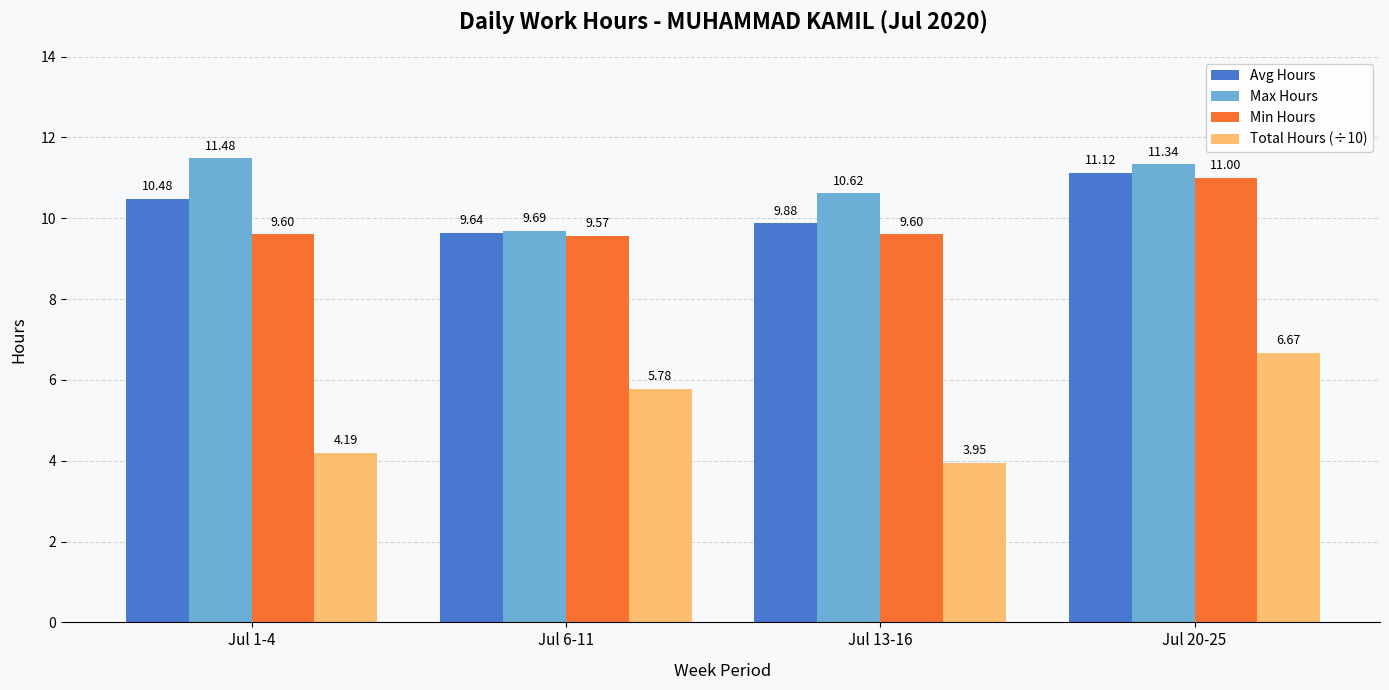

At which category is the sum across all series the highest?

Jul 20-25